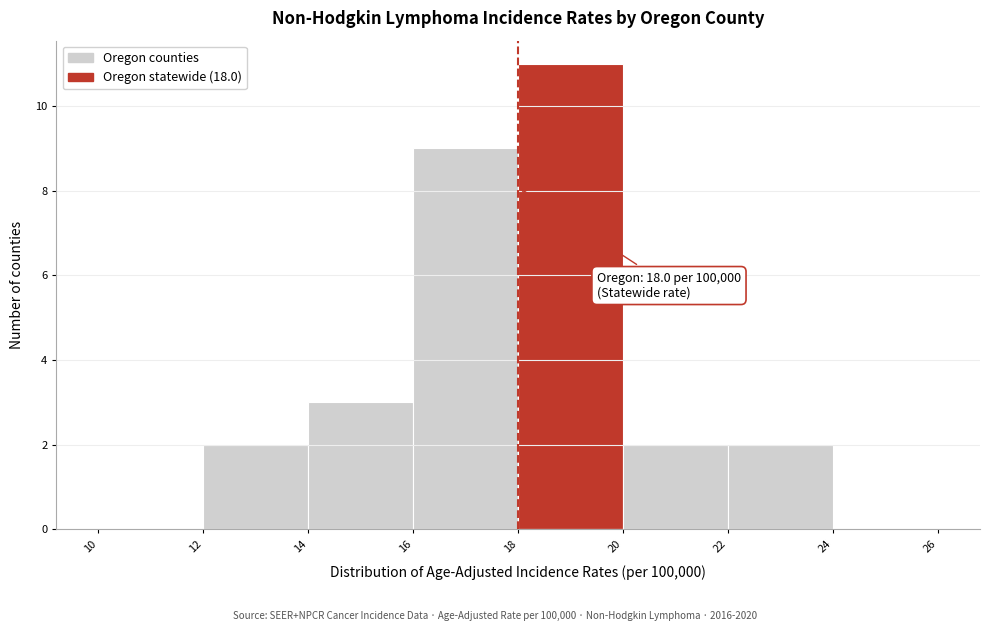

Over which range of the x-axis is the bar tallest?

18 to 20